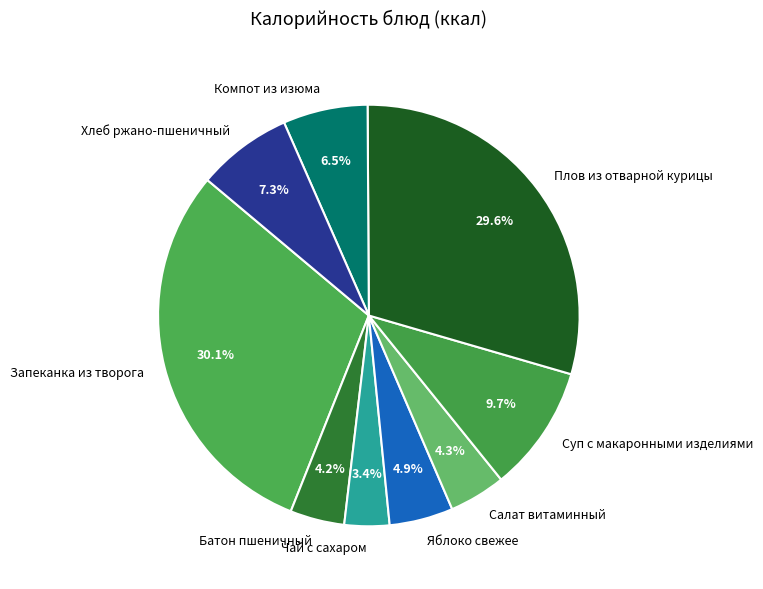

Which has a higher value, Чай с сахаром or Запеканка из творога?

Запеканка из творога